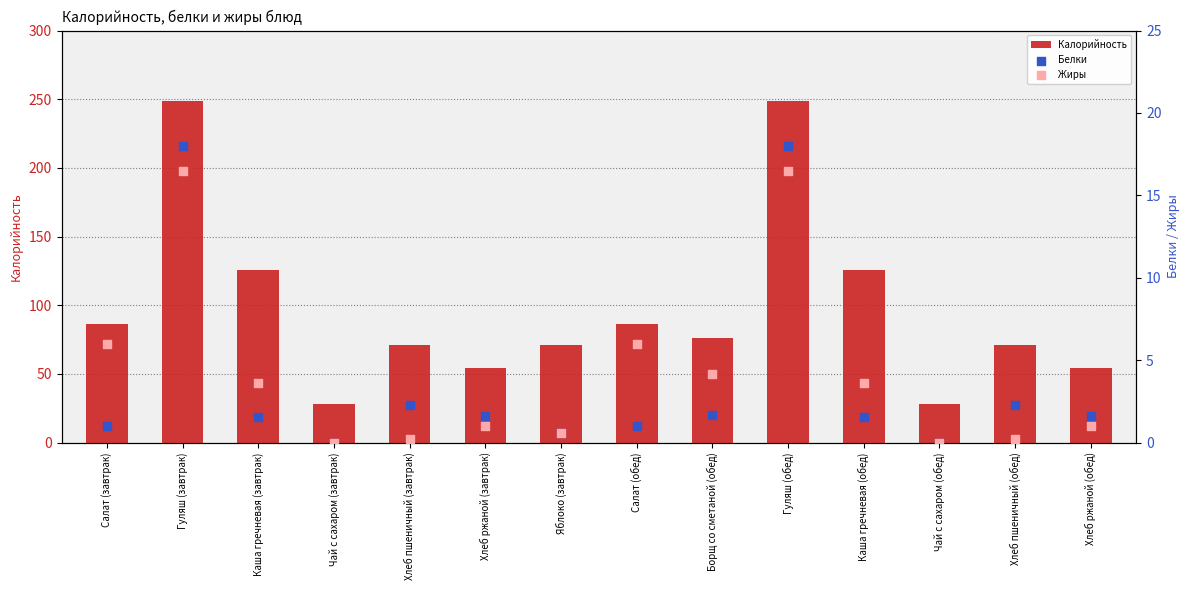

Which series has the largest total across all categories?

Калорийность